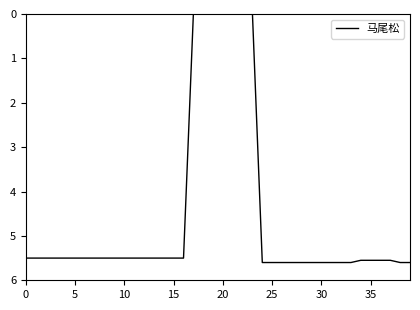

What is the difference between the maximum and minimum values?

5.6